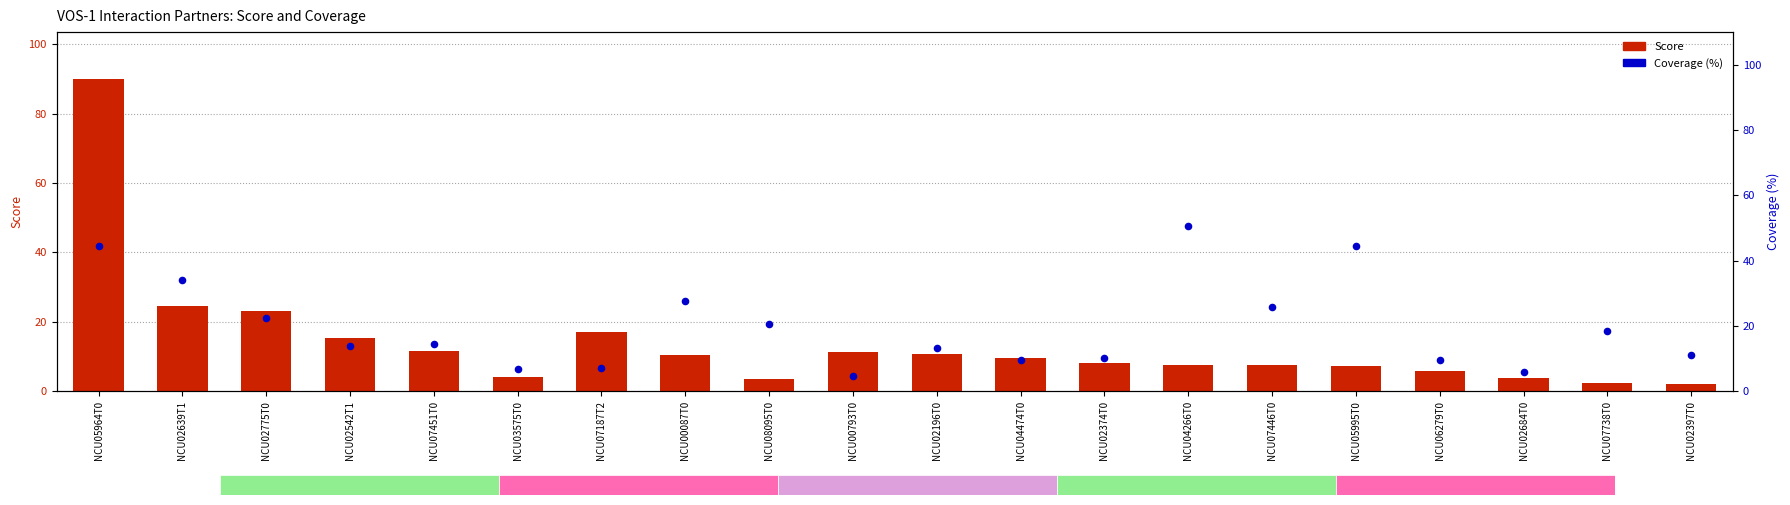

Which series has the largest total across all categories?

Coverage (%)